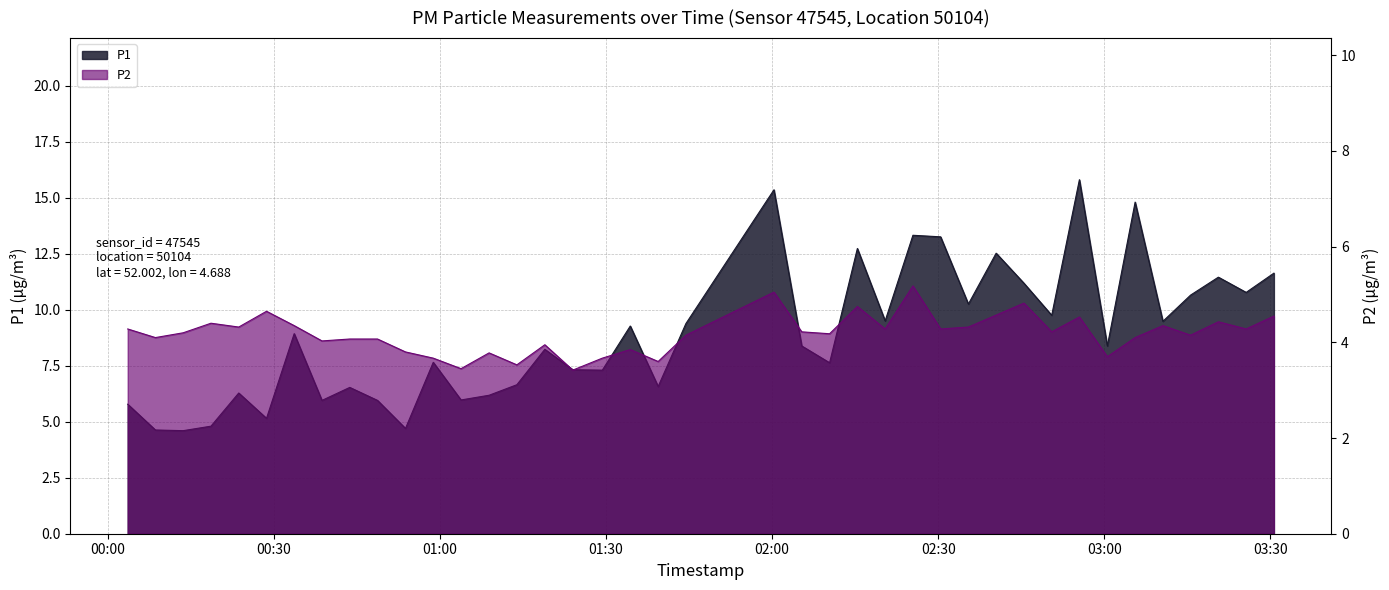

True or false: P1 and P2 intersect in this chart.

False